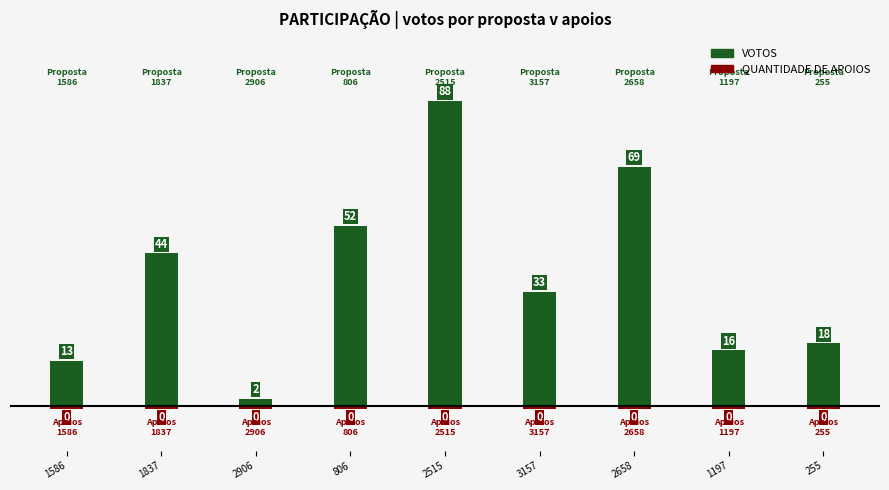

What is the maximum value shown in the chart?

88